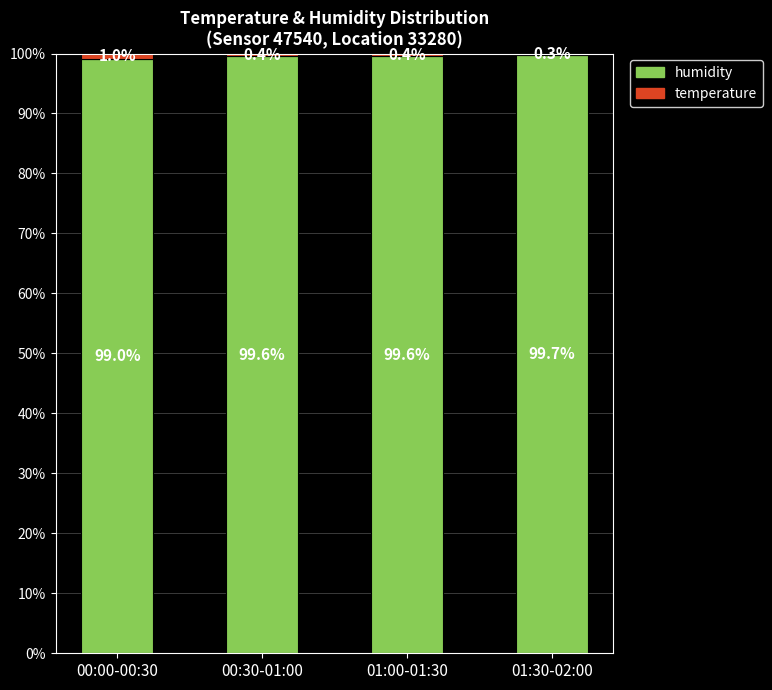

What is the total value across all series at 01:00-01:30?

100.0